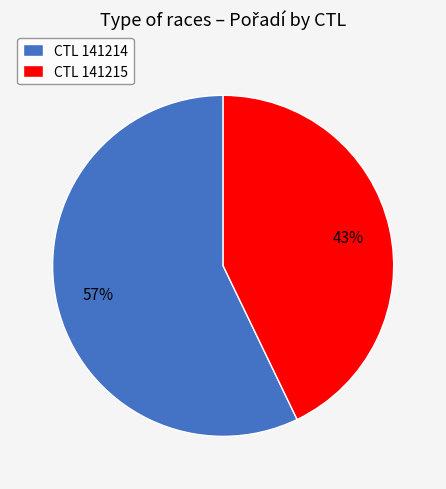

What is the ratio of the value at CTL 141214 to the value at CTL 141215?

1.3